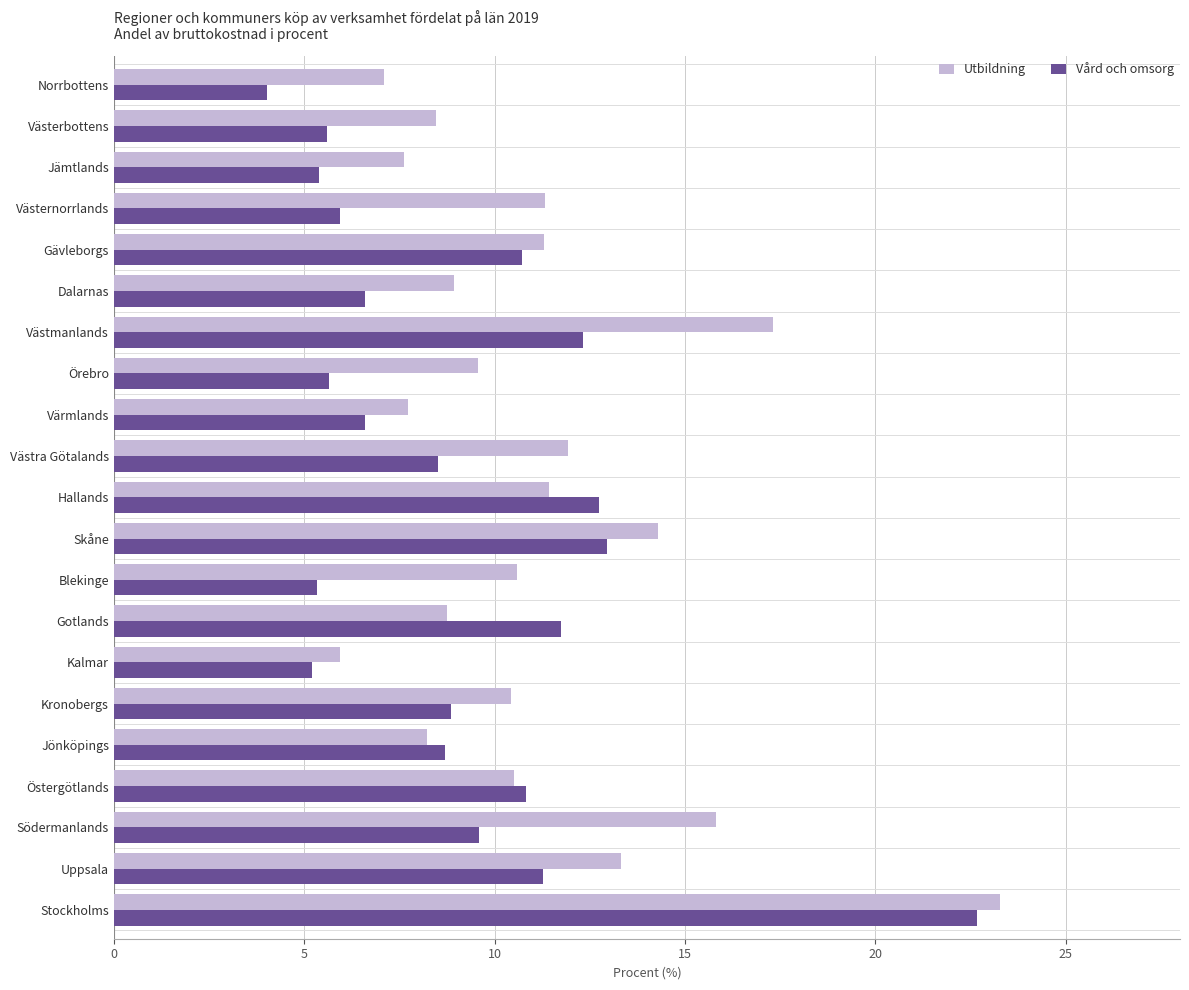

Which series has the largest range (max minus min)?

Vård och omsorg